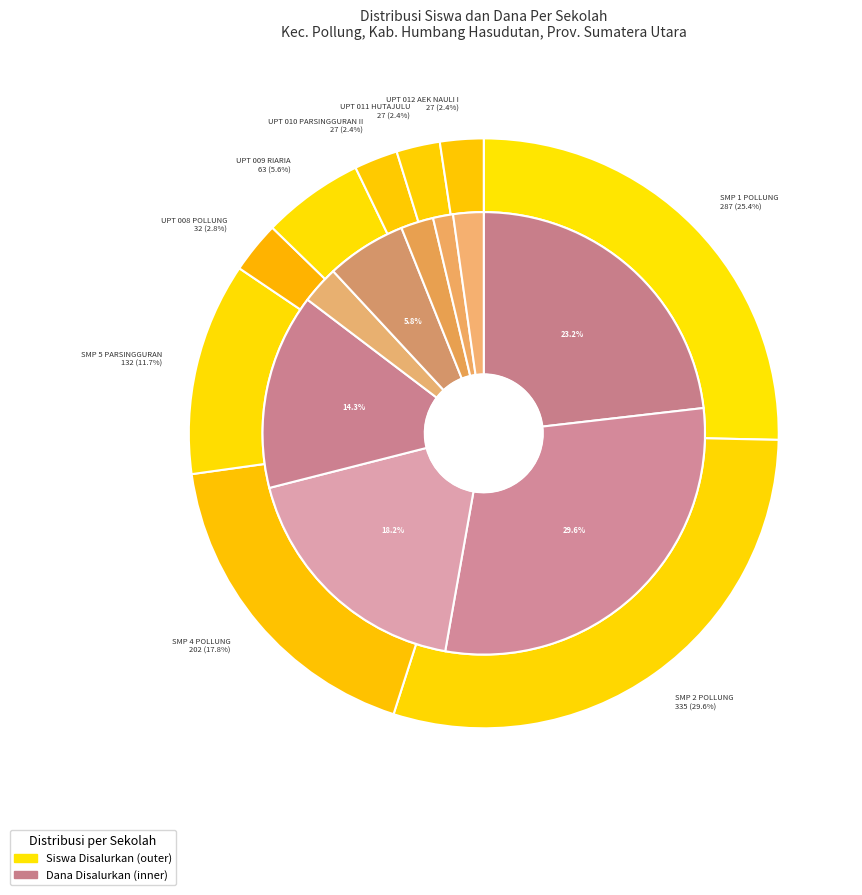

How many segments does this pie chart have?

9